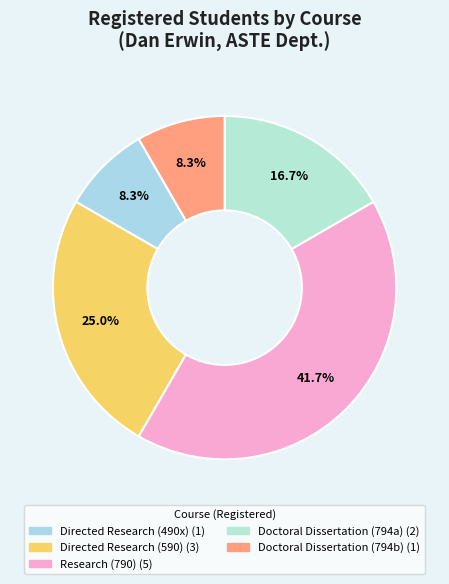

What is the ratio of the value at Directed Research (490x) to the value at Doctoral Dissertation (794a)?

0.5